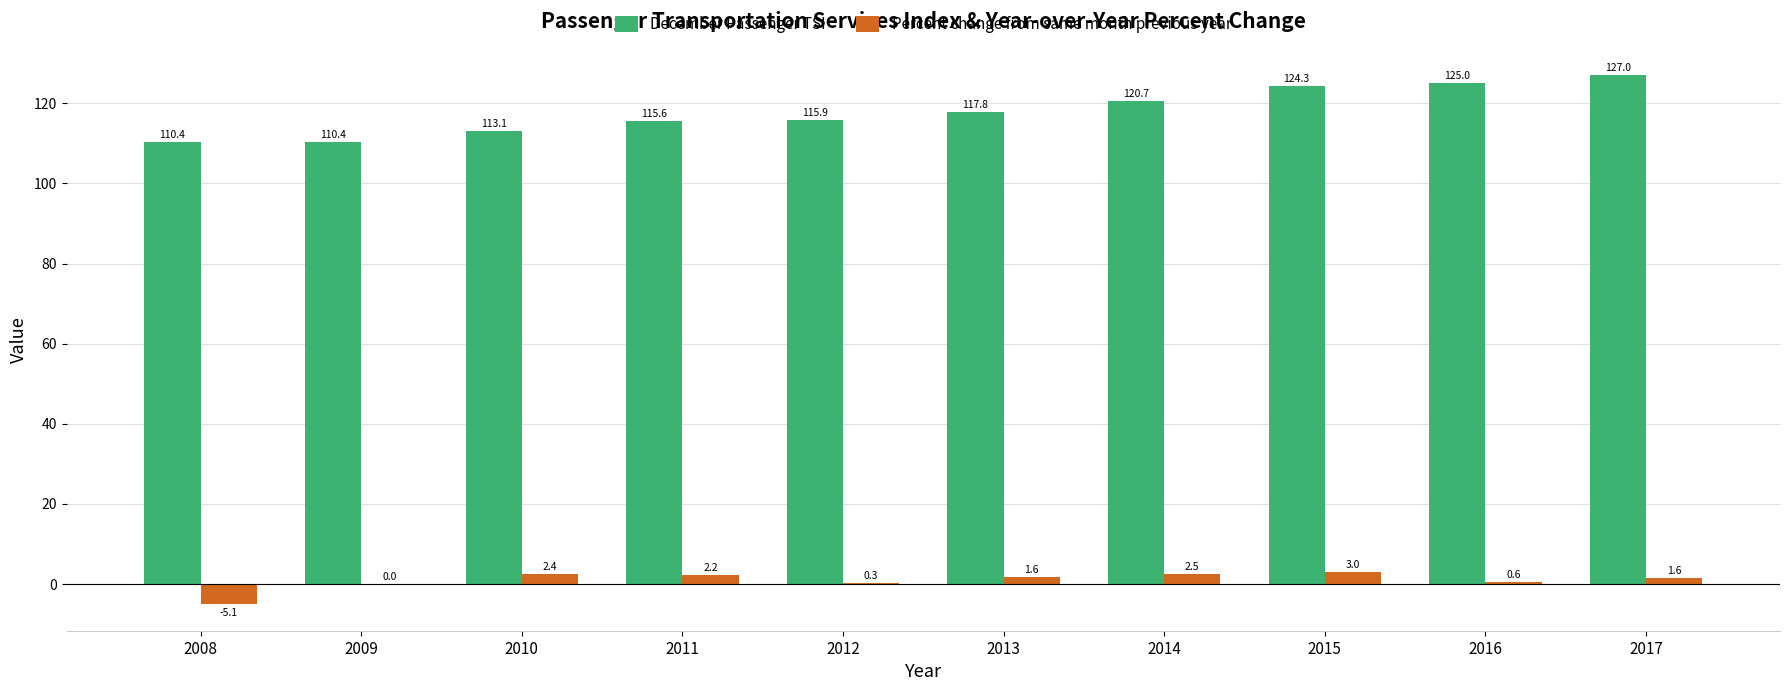

How many groups of bars are there?

10